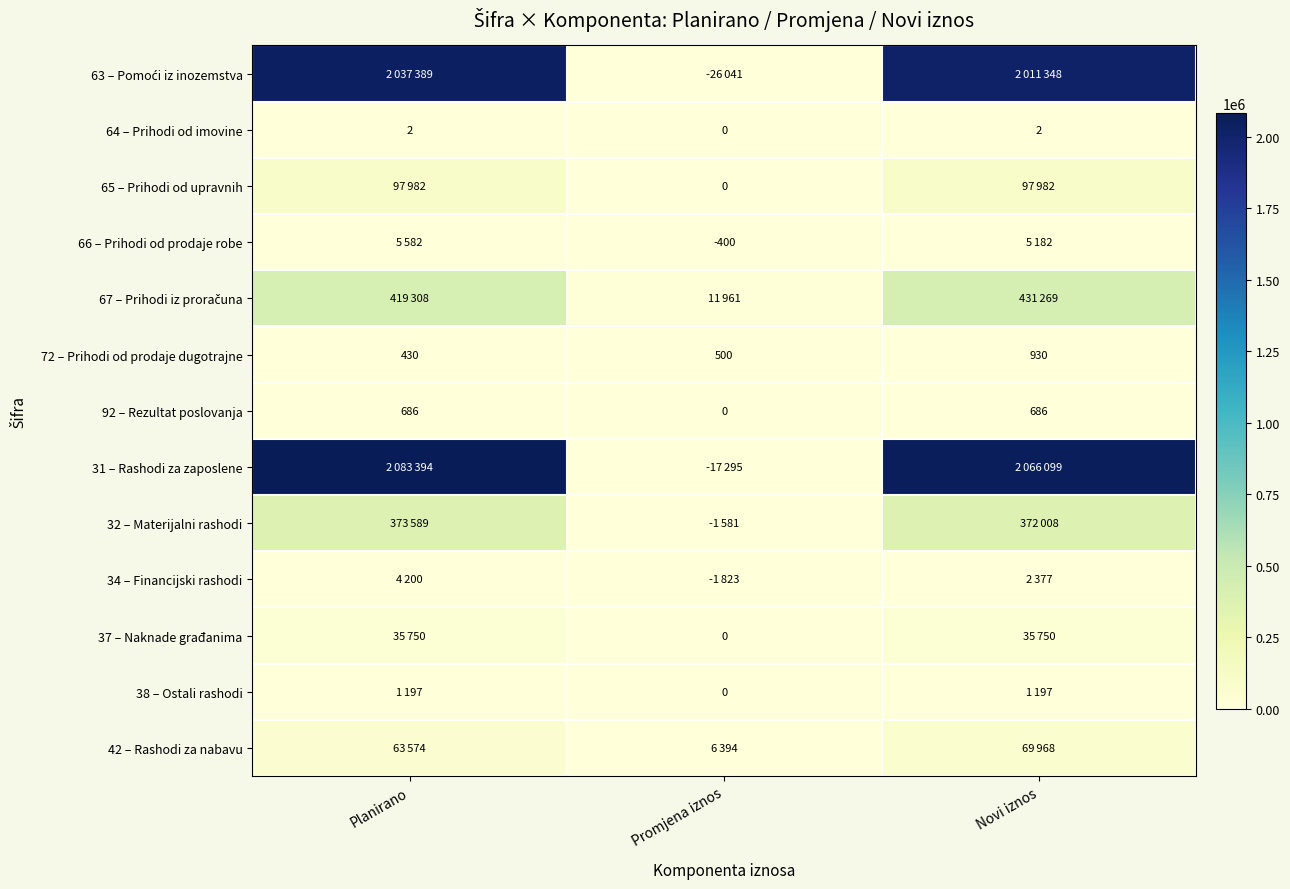

At which label does 72 – Prihodi od prodaje dugotrajne reach its peak?

Novi iznos